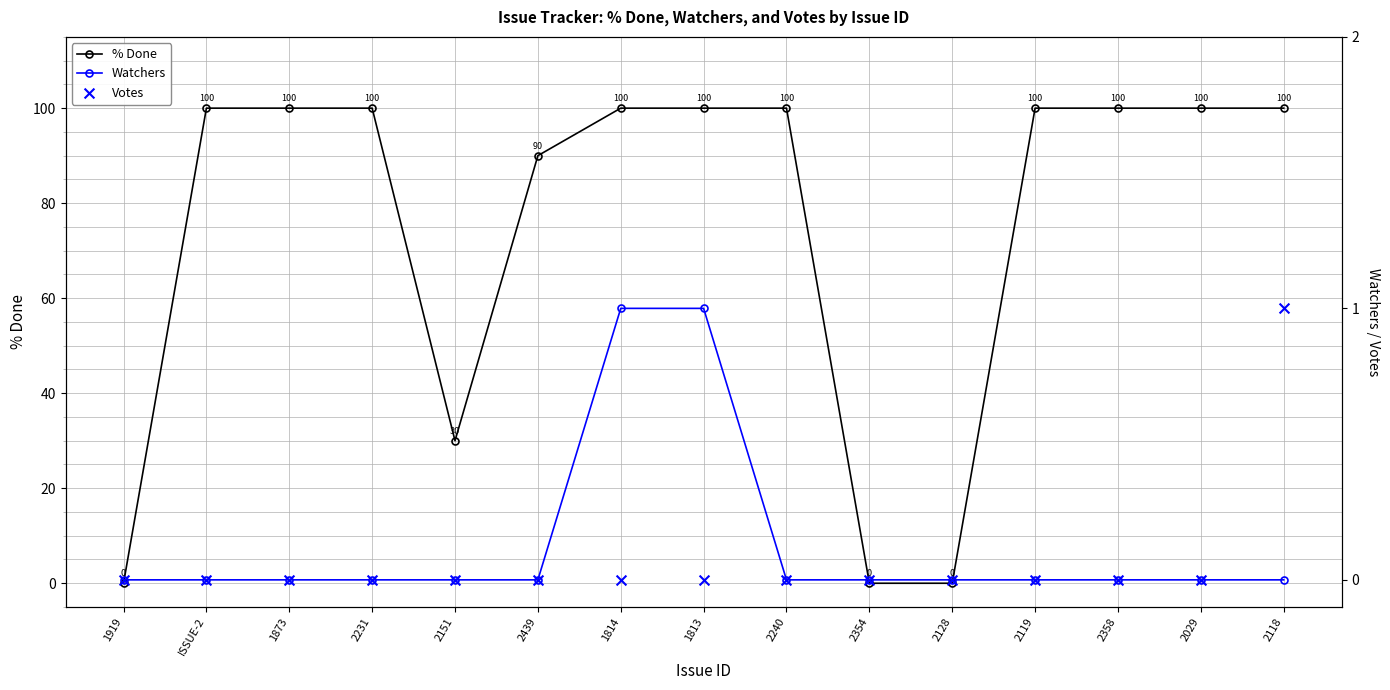

At how many categories does at least one series exceed 68?

11